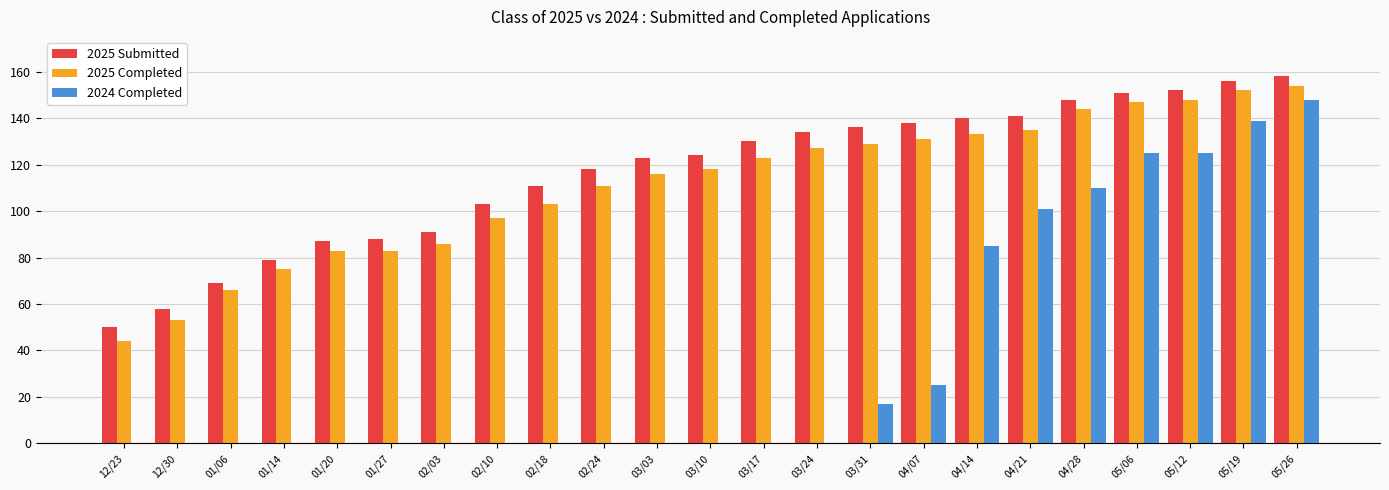

The value of 2025 Completed at 05/19 is 152. True or false?

True